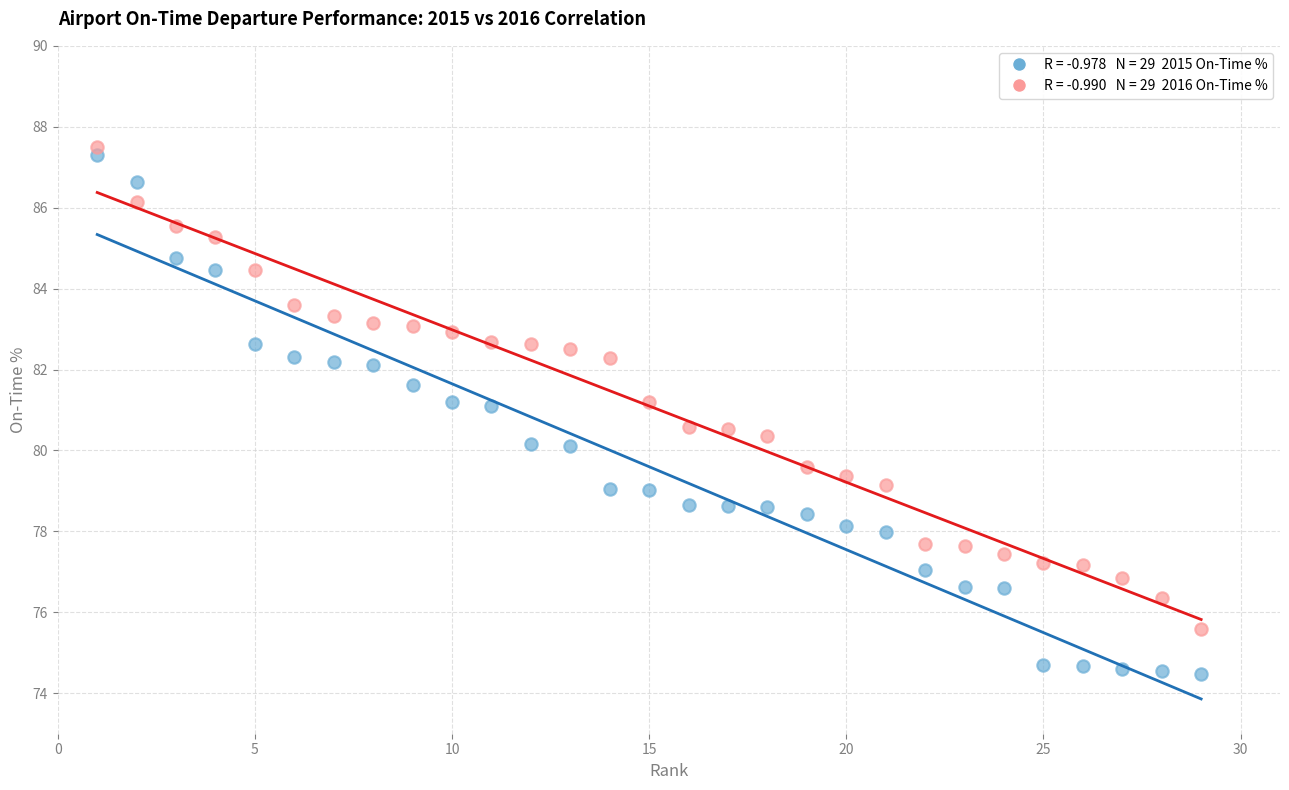

Across all data points, what is the range of X values (max minus min)?

28.0